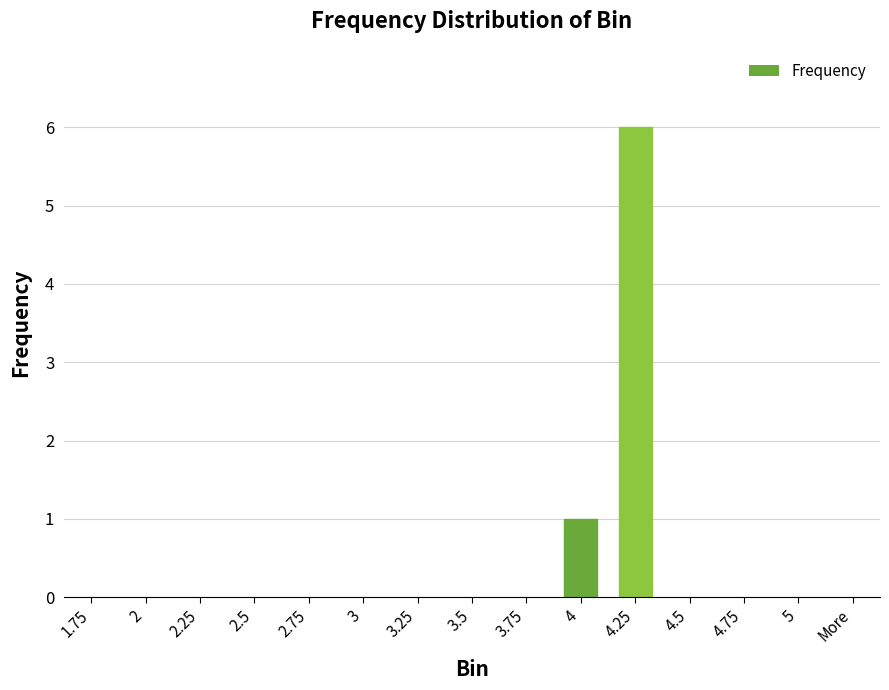

The chart shows a value of -2 at 1.75. True or false?

False